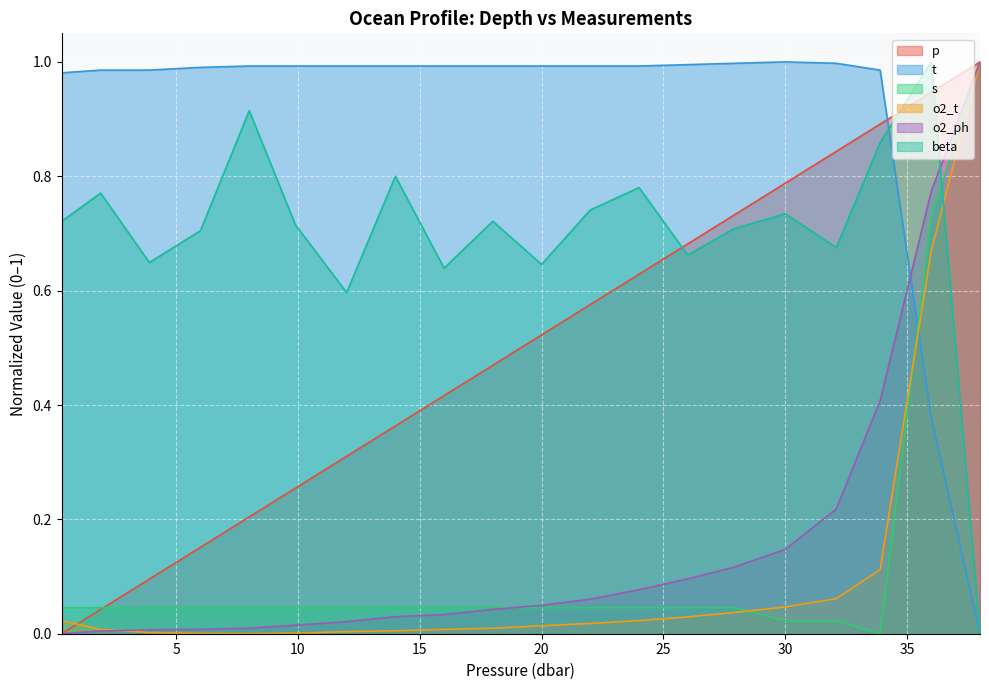

How many lines are shown in the chart?

6